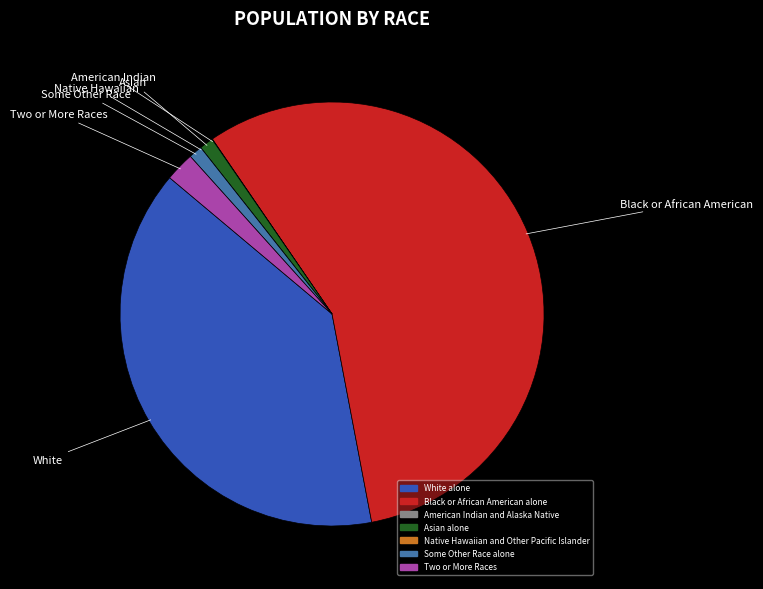

Which has a higher value, Asian alone or White alone?

White alone